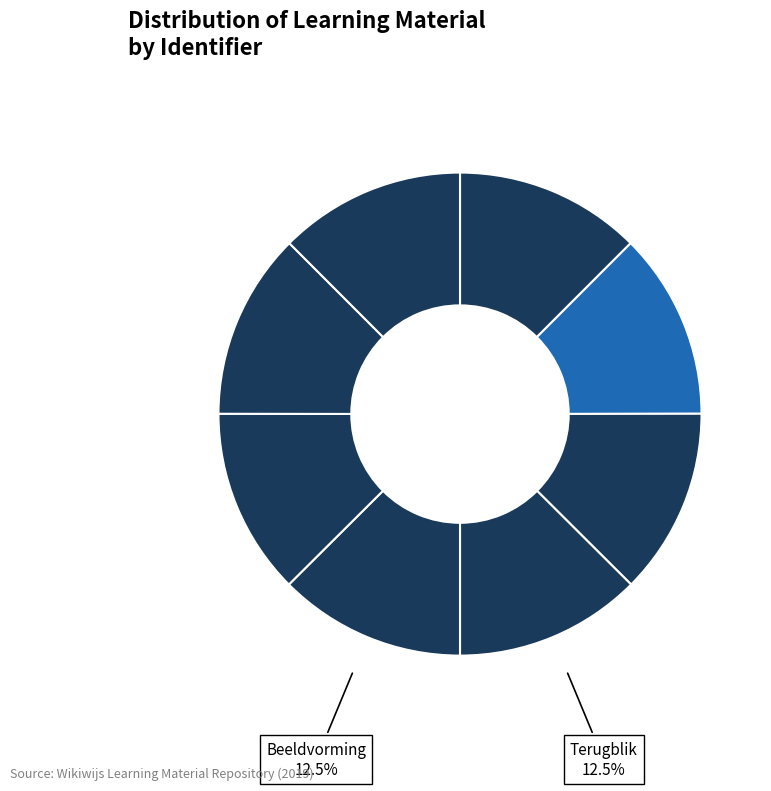

How many slices are in this pie chart?

8